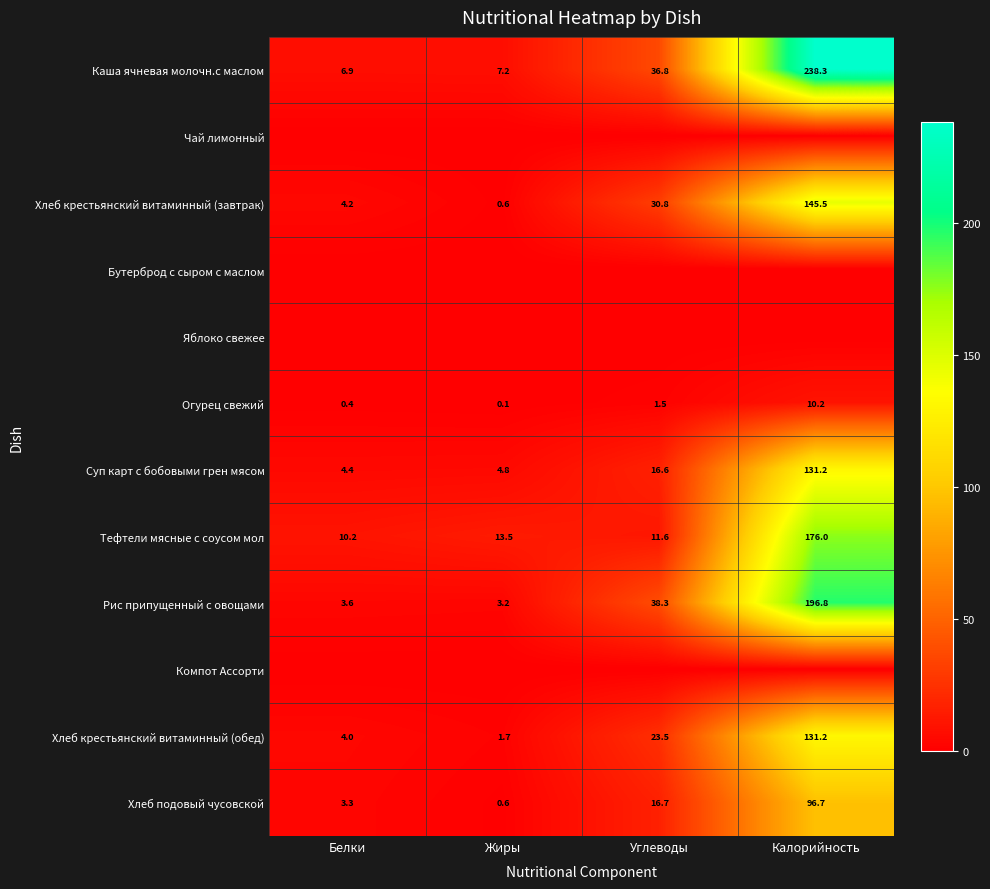

Is the value of Рис припущенный с овощами at Жиры greater than the value of Суп карт с бобовыми грен мясом at Калорийность?

No